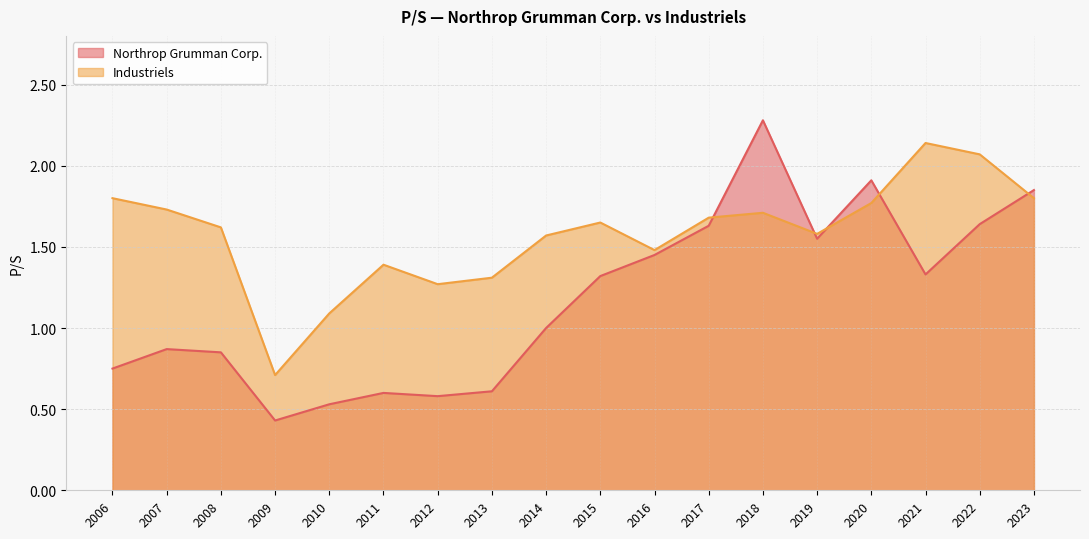

List the series in order of their peak value, highest first.

Northrop Grumman Corp., Industriels